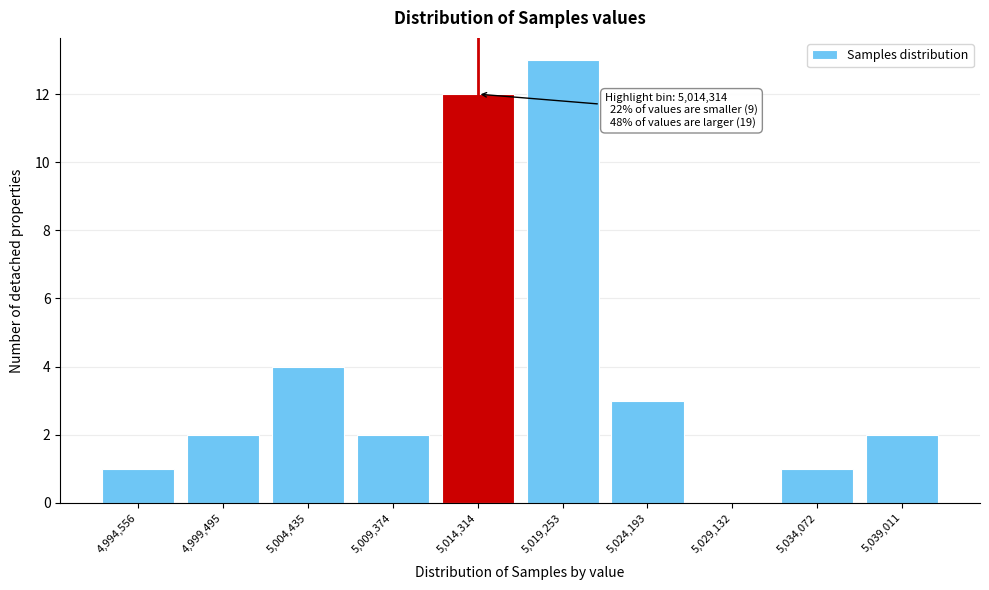

Reading right to left, what are all the values shown in this chart?

5,039,011=2	5,034,072=1	5,029,132=0	5,024,193=3	5,019,253=13	5,014,314=12	5,009,374=2	5,004,435=4	4,999,495=2	4,994,556=1